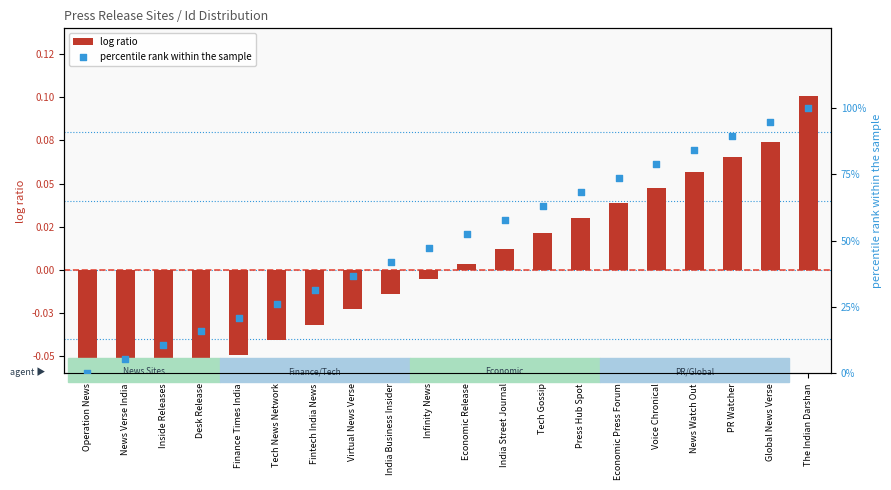

What are all the series names shown in the legend?

log ratio, percentile rank within the sample